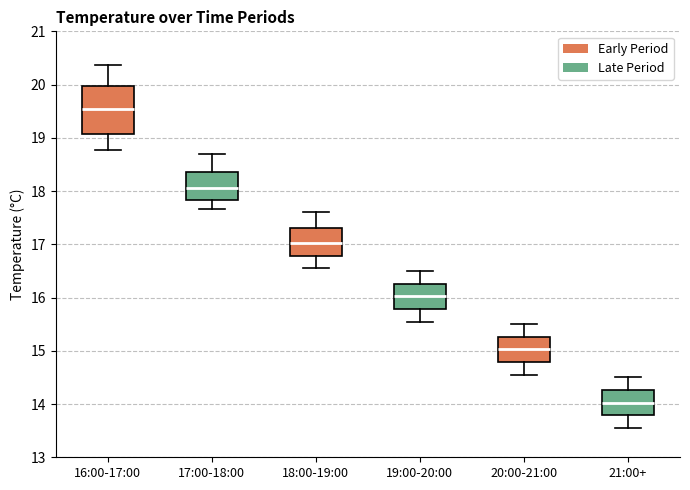

Reading left to right, transcribe this box plot: for each box, give where its median line is, the range the box spans, and where its two whiskers end, as read against the y-axis. The values are not printed on the chart, so give them approximately, as read against the axis.

16:00-17:00: median 19.6, box 19.1 to 20.0, whiskers 18.8 to 20.4
17:00-18:00: median 18.1, box 17.8 to 18.4, whiskers 17.7 to 18.7
18:00-19:00: median 17.0, box 16.8 to 17.3, whiskers 16.6 to 17.6
19:00-20:00: median 16.0, box 15.8 to 16.3, whiskers 15.6 to 16.5
20:00-21:00: median 15.0, box 14.8 to 15.3, whiskers 14.6 to 15.5
21:00+: median 14.0, box 13.8 to 14.3, whiskers 13.6 to 14.5